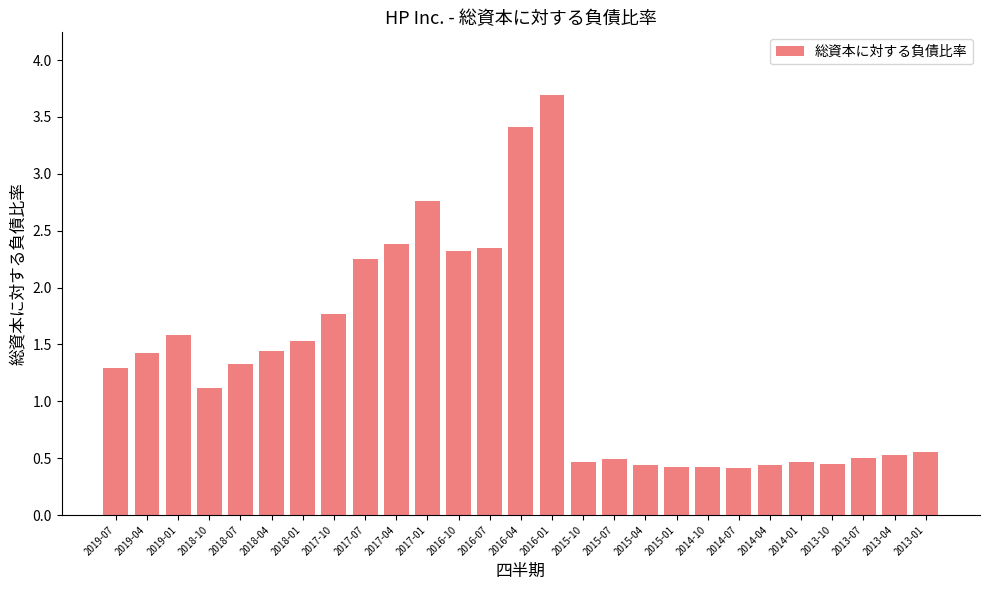

At which label does the data first exceed 1?

2019-07